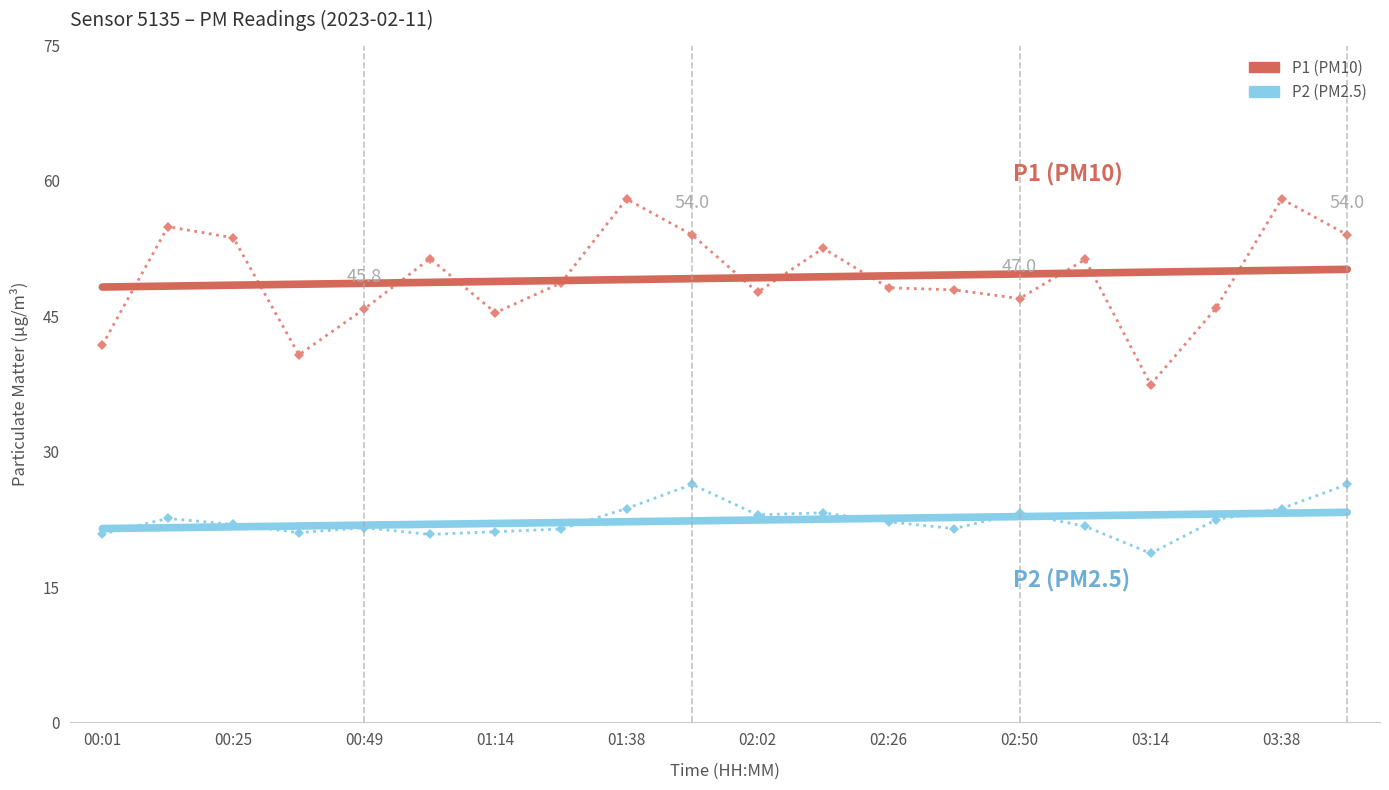

At which category does the chart reach its peak across all series?

01:38